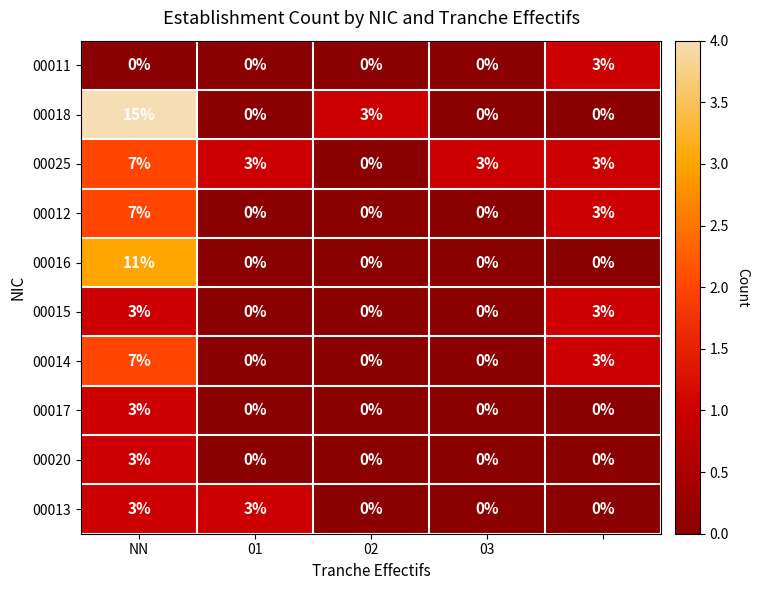

What is the difference between the maximum and minimum values in the 00014 series?

7